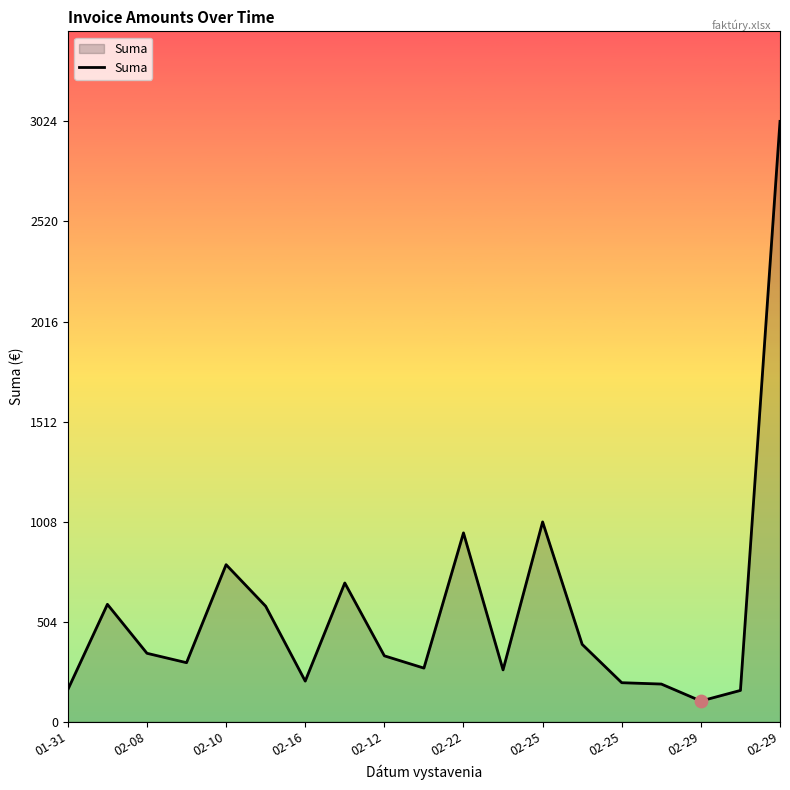

What is the maximum value shown in the chart?

3024.6